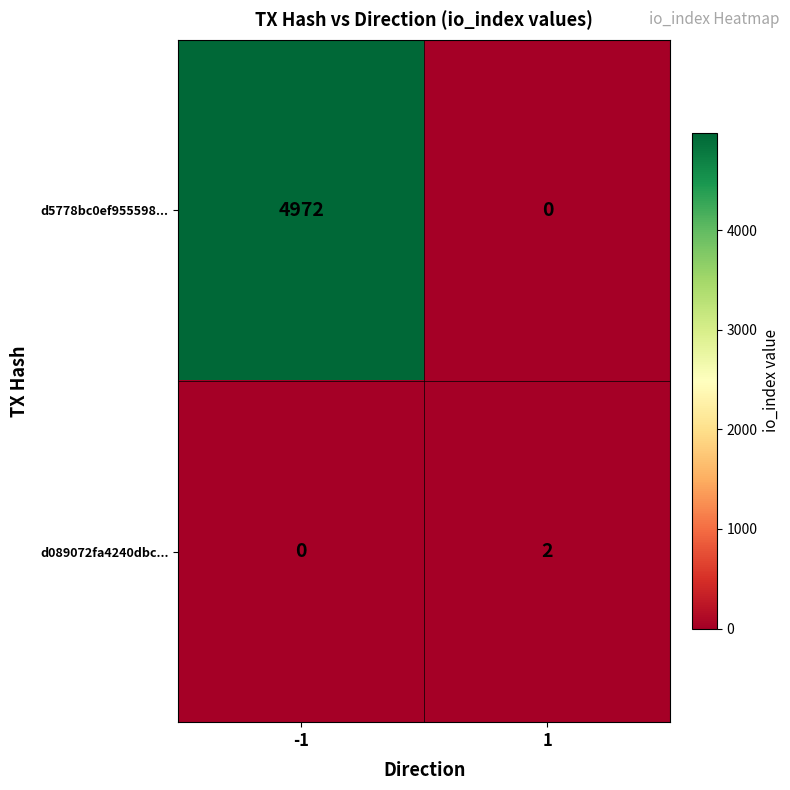

Reading left to right, list all the values displayed in this chart.

d5778bc0ef955598...: -1=4972	1=0
d089072fa4240dbc...: -1=0	1=2